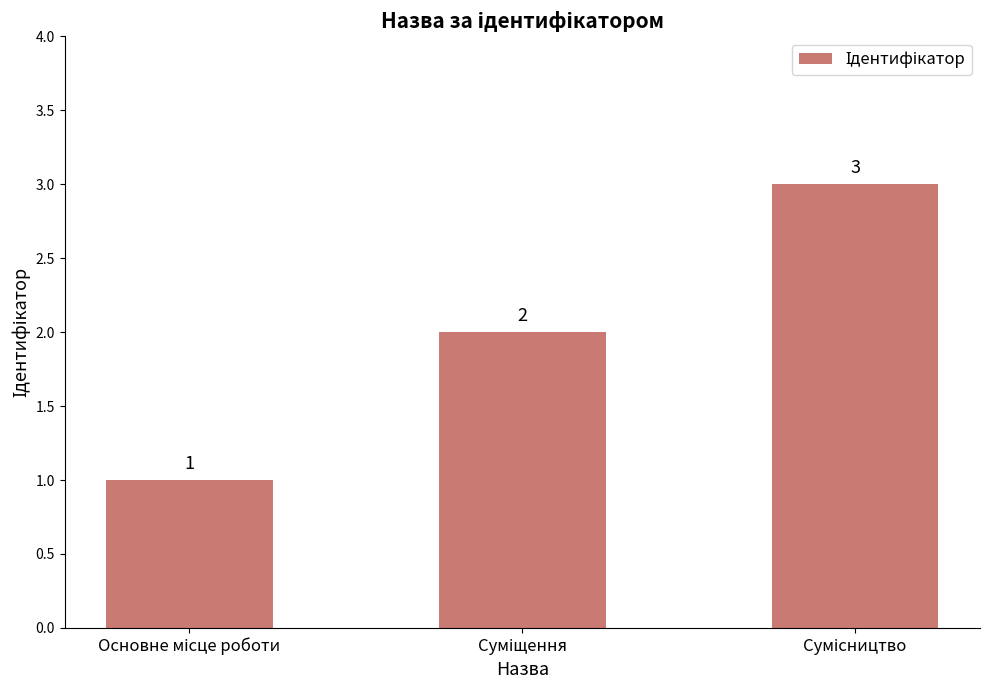

What is the difference between the maximum and minimum values?

2